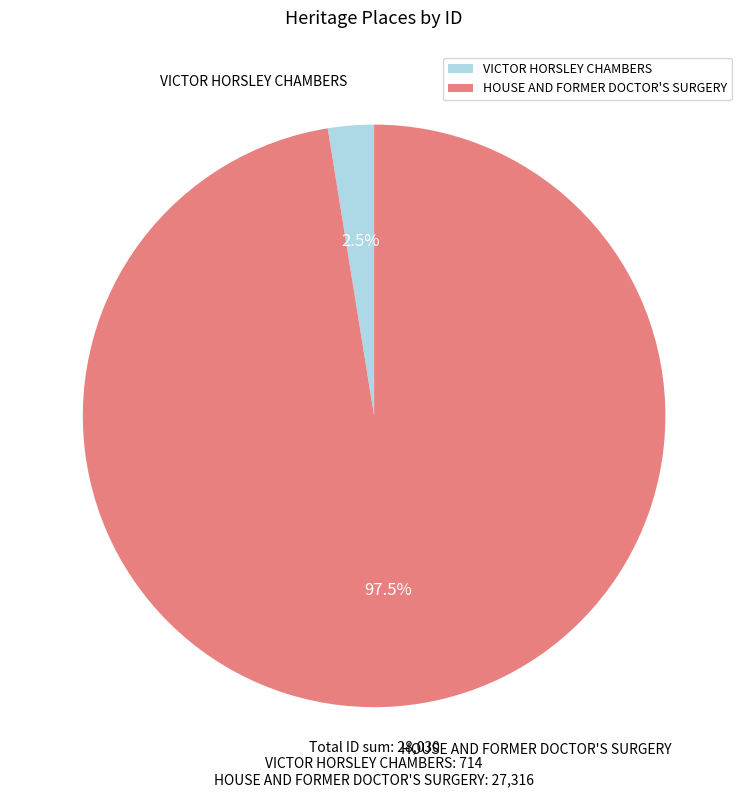

Which category accounts for the majority?

HOUSE AND FORMER DOCTOR'S SURGERY